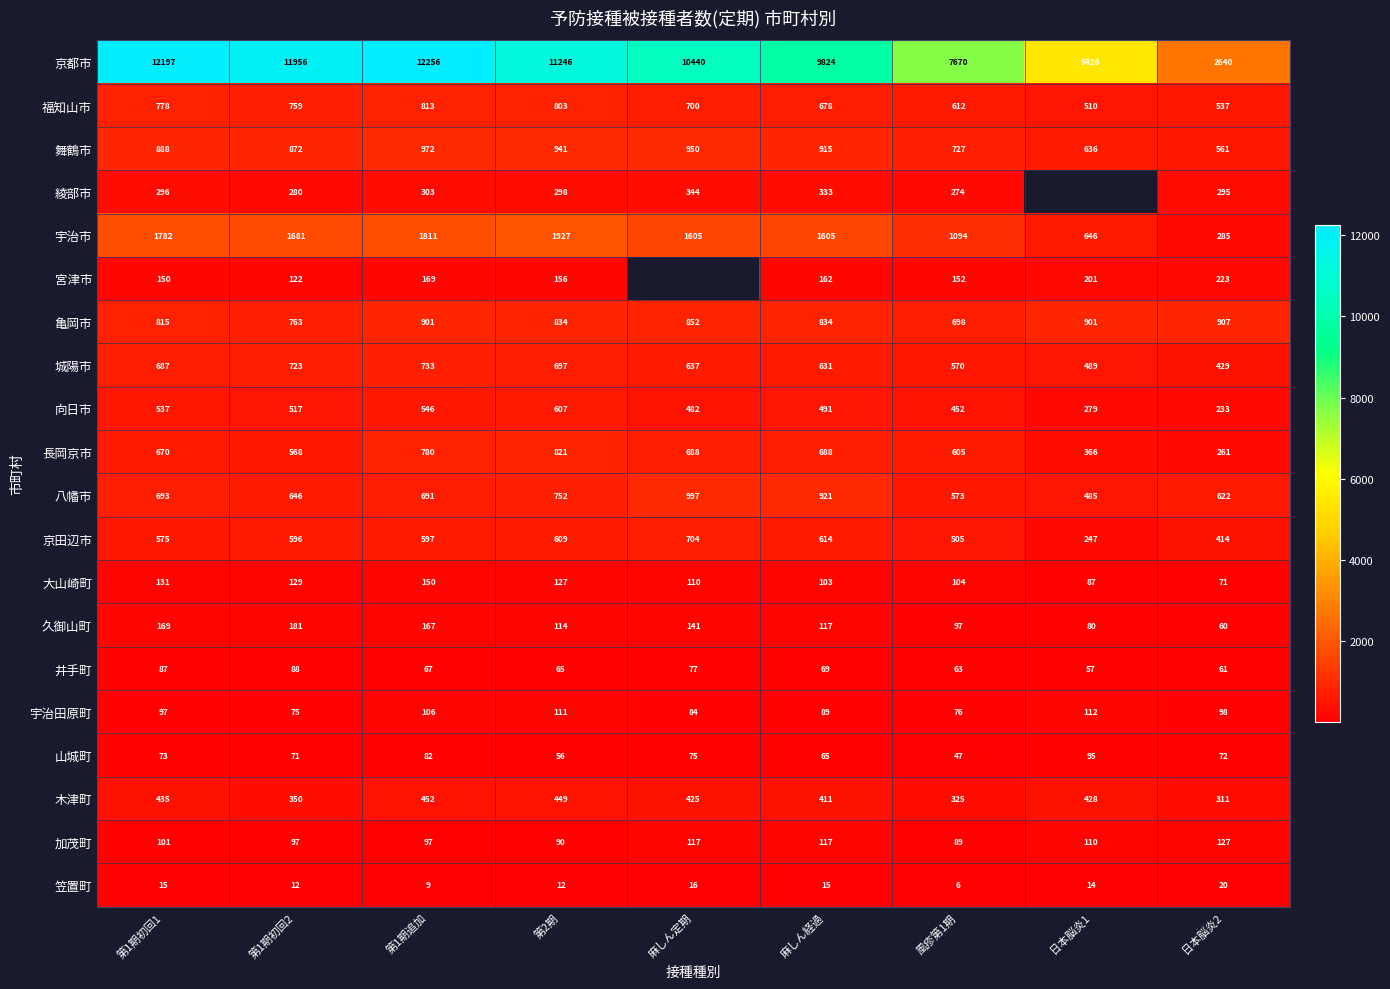

Which label corresponds to the smallest value in the chart?

風疹第1期